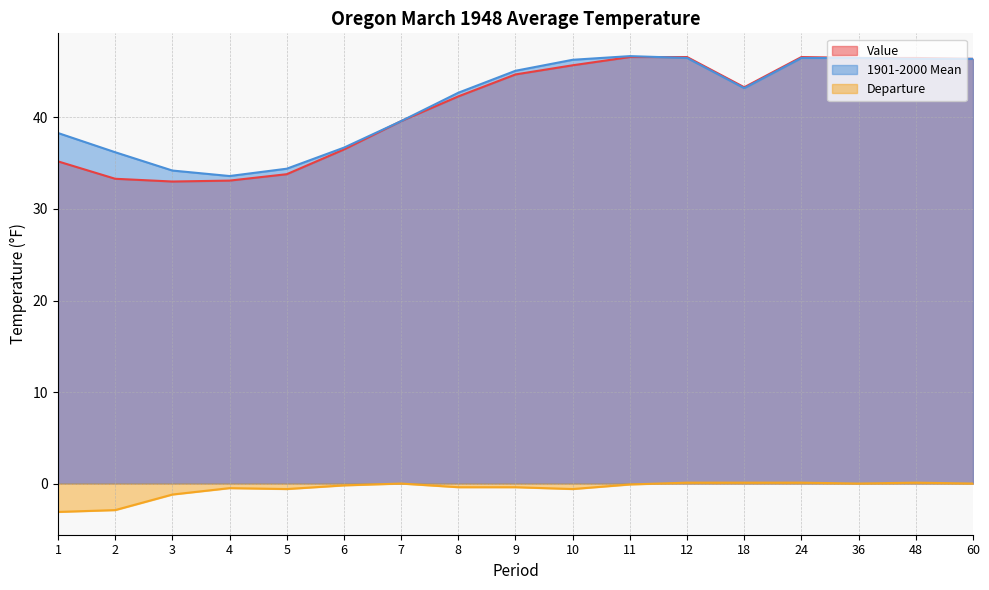

What is the difference between the second highest and minimum values in the Value series?

13.6